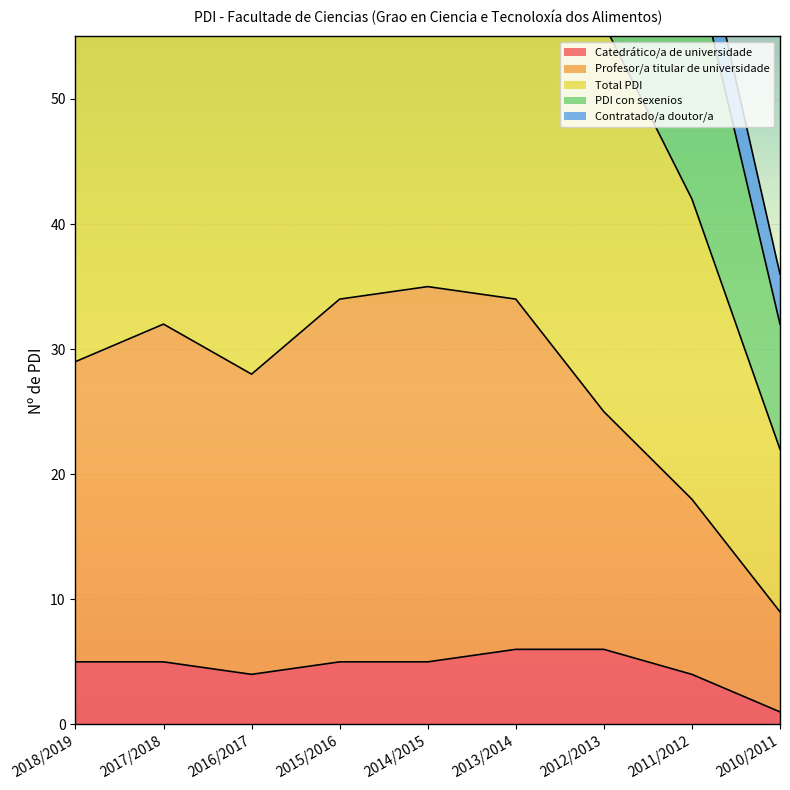

Which category has the lowest value in the Catedrático/a de universidade series?

2010/2011